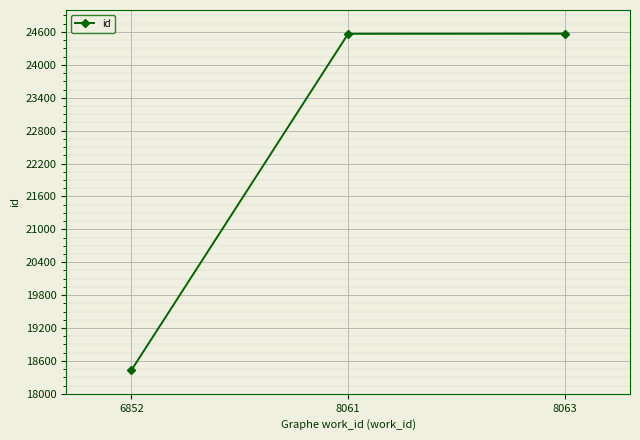

What is the value of the 1st point from the left?

18429